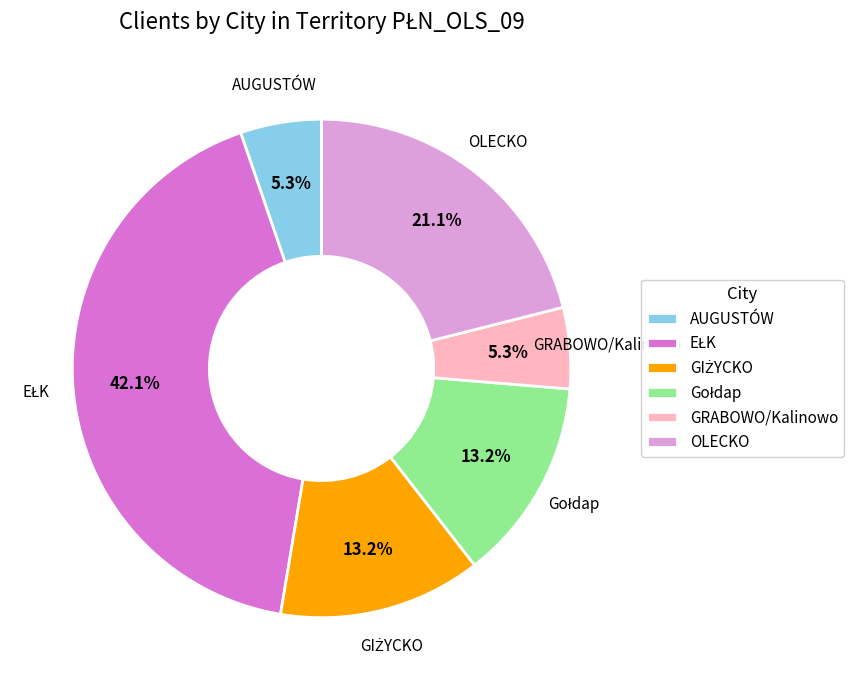

How many slices are in this pie chart?

6